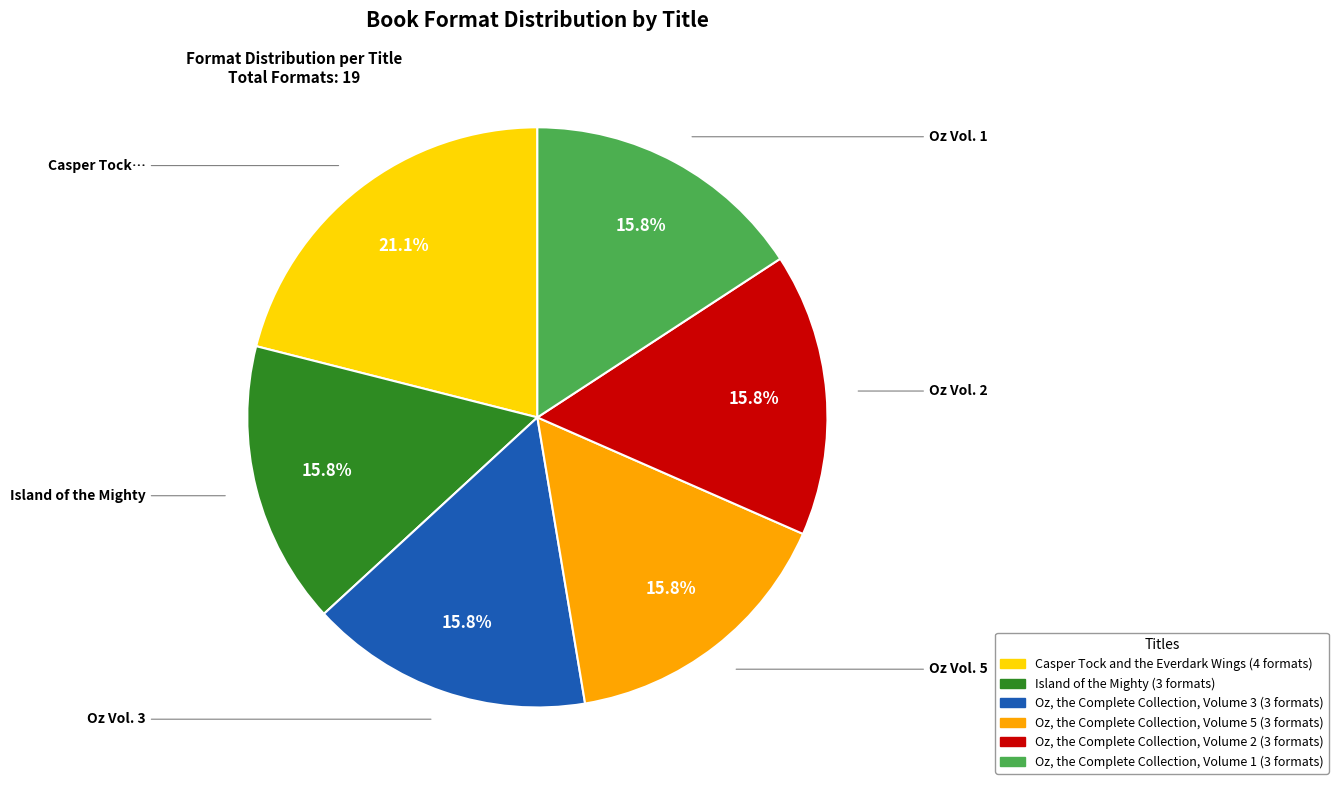

To the nearest percent, what portion does Casper Tock and the Everdark Wings represent?

21%